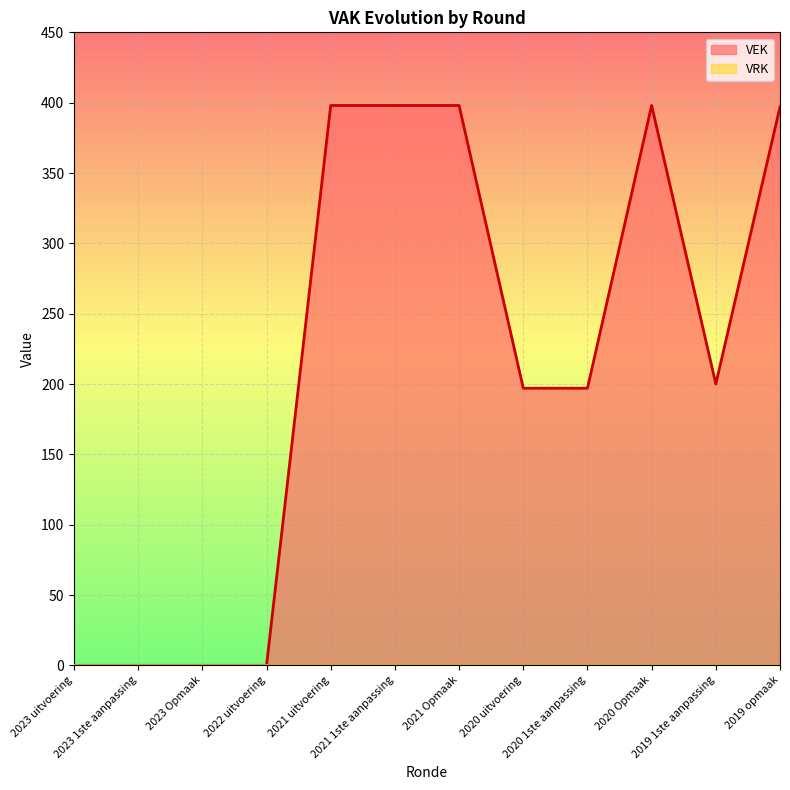

How many points are lower than both their immediate neighbors (excluding endpoints)?

1